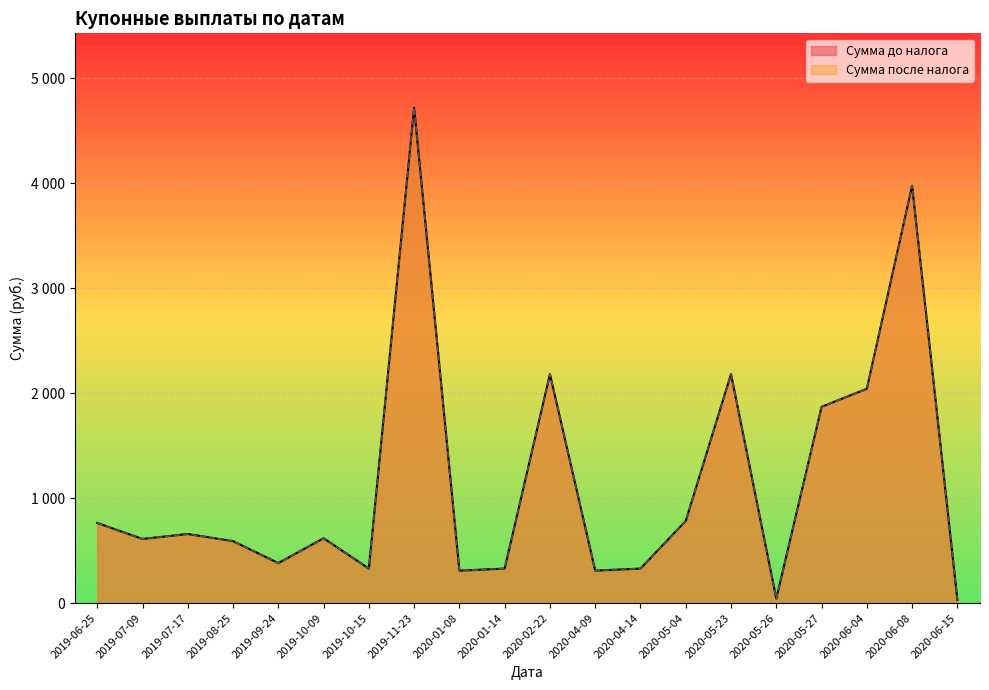

Where is Сумма до налога nearest to the value 2376?

2020-02-22